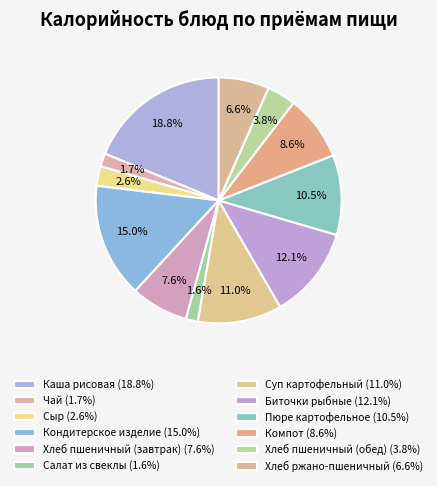

Count the number of slices in the pie.

12